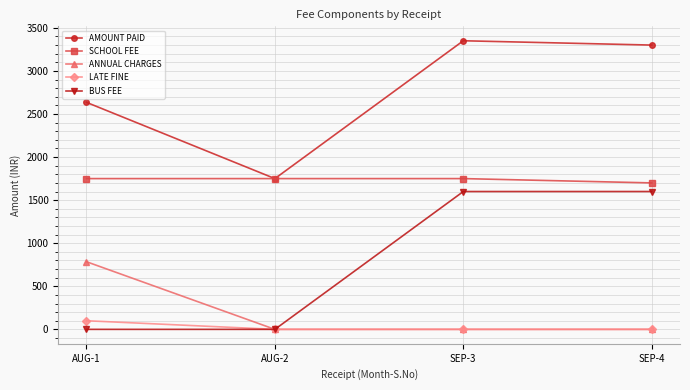

Which series changed the most between AUG-1 and AUG-2?

AMOUNT PAID